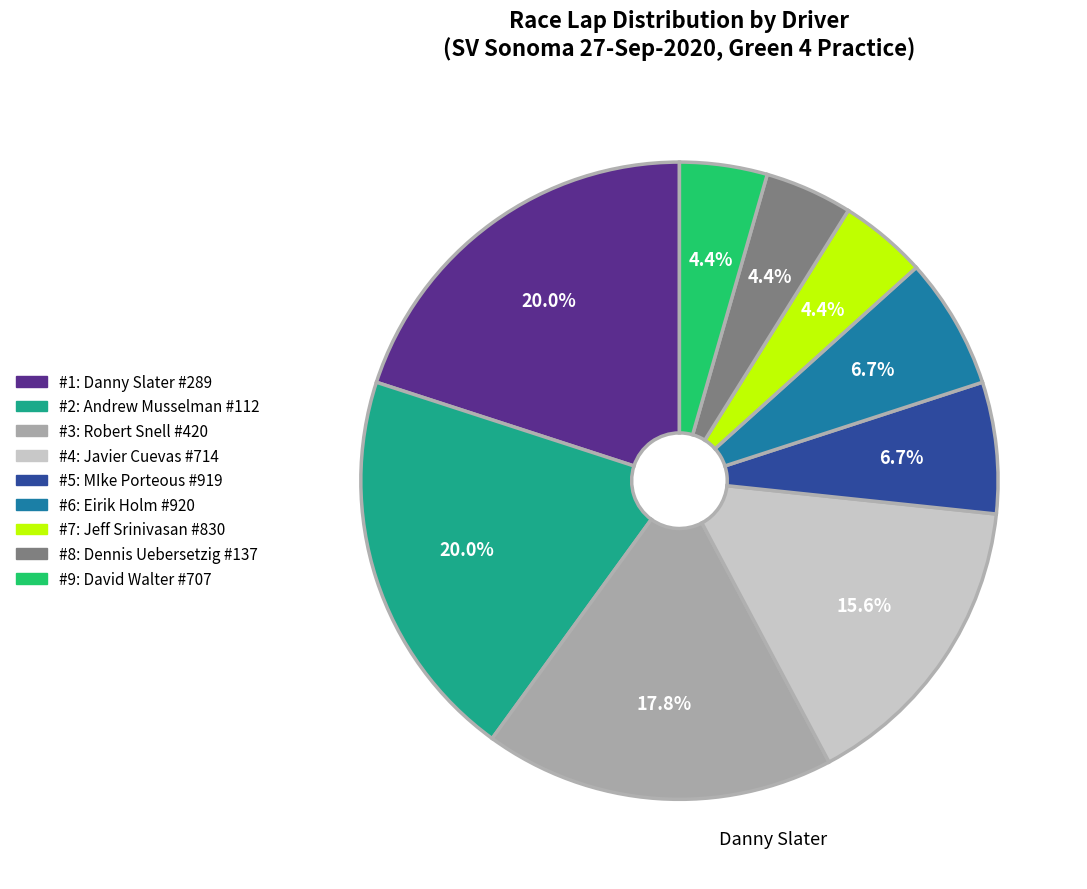

How many slices are in this pie chart?

9